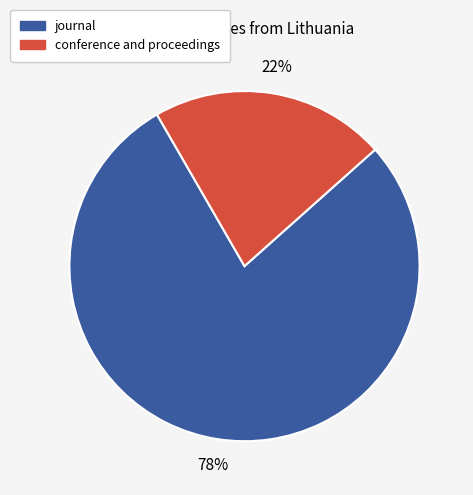

What is the largest slice in the pie chart?

journal